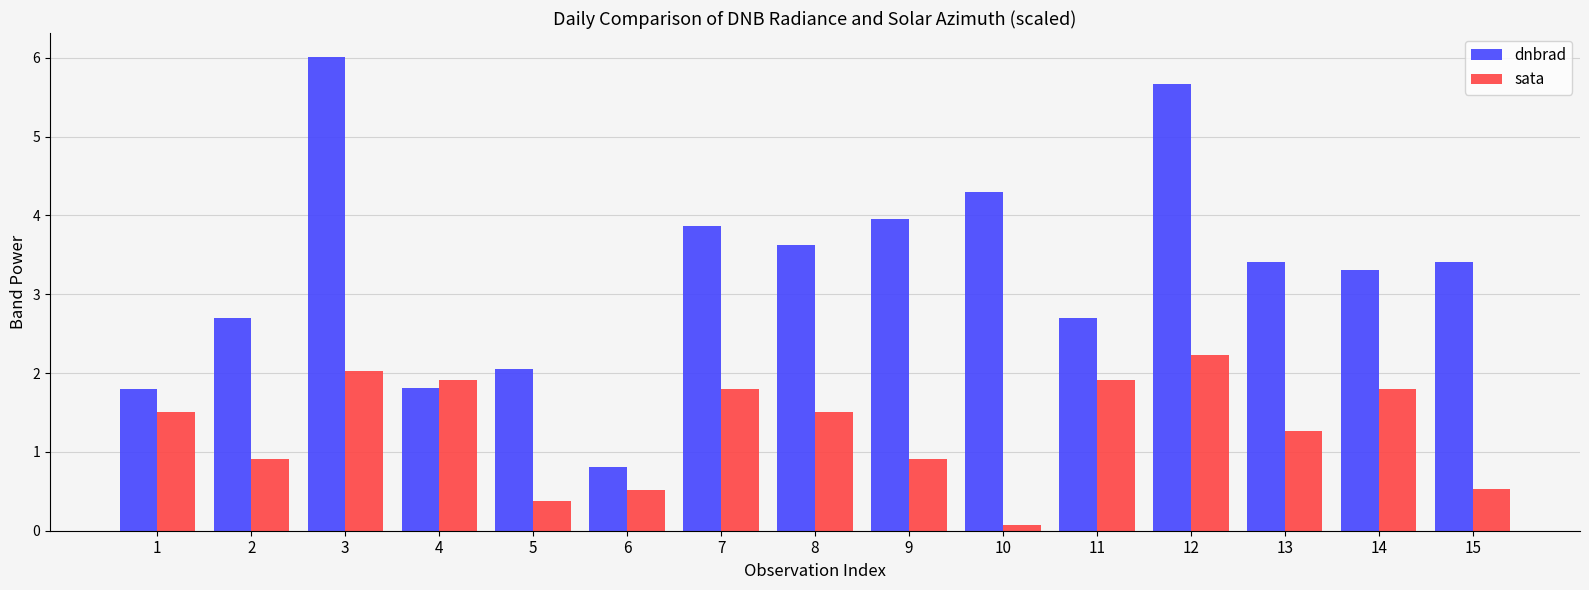

What is the lowest value of the sata series?

0.1